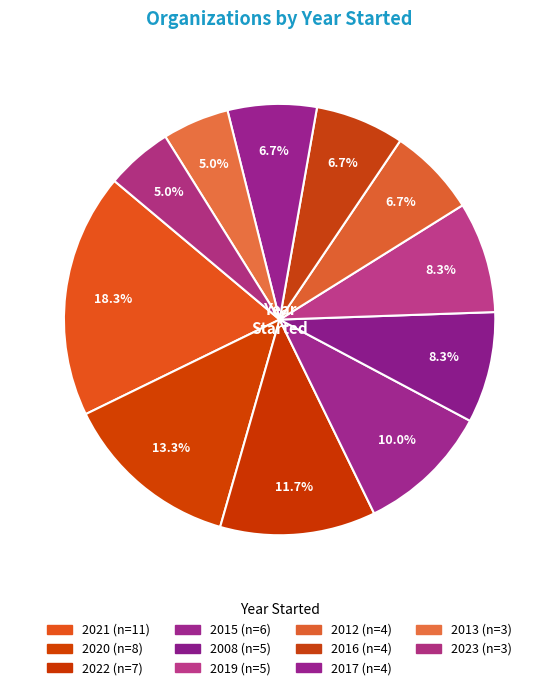

Is there a majority slice in this chart?

No